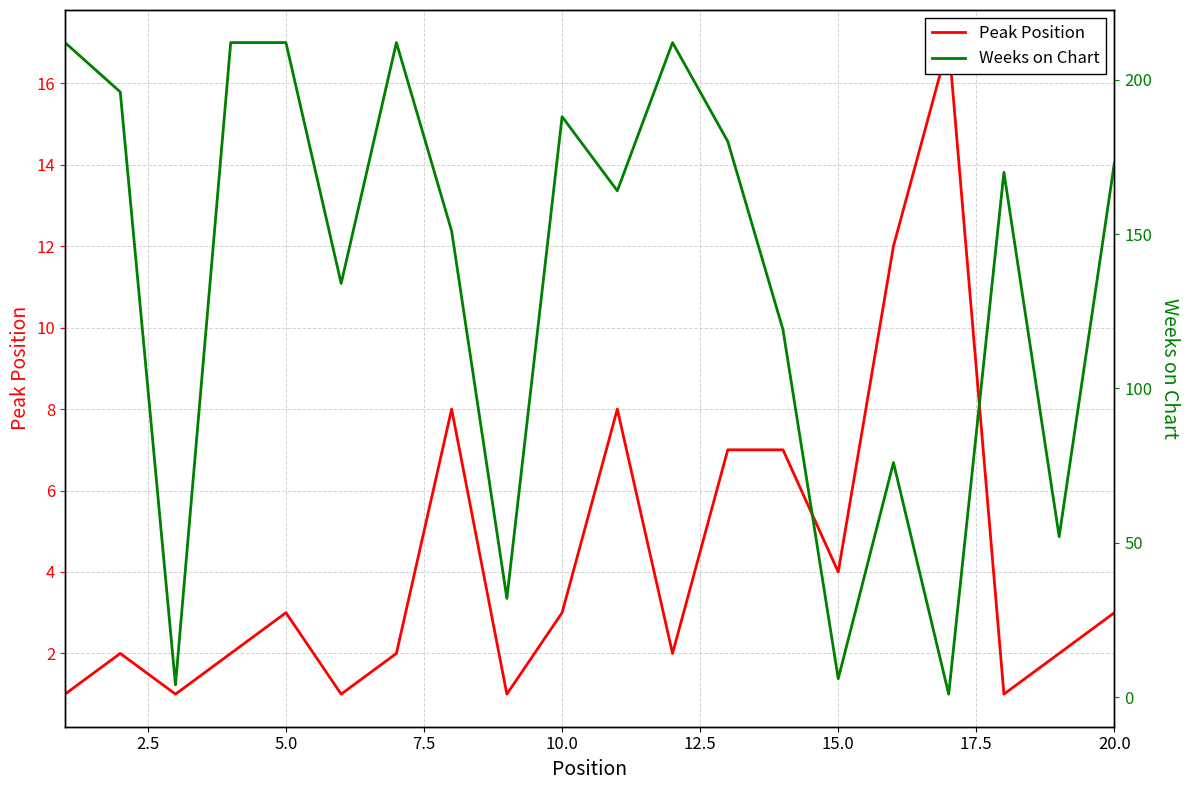

What is the difference between the Weeks on Chart values at 5.0 and 12.5?

130